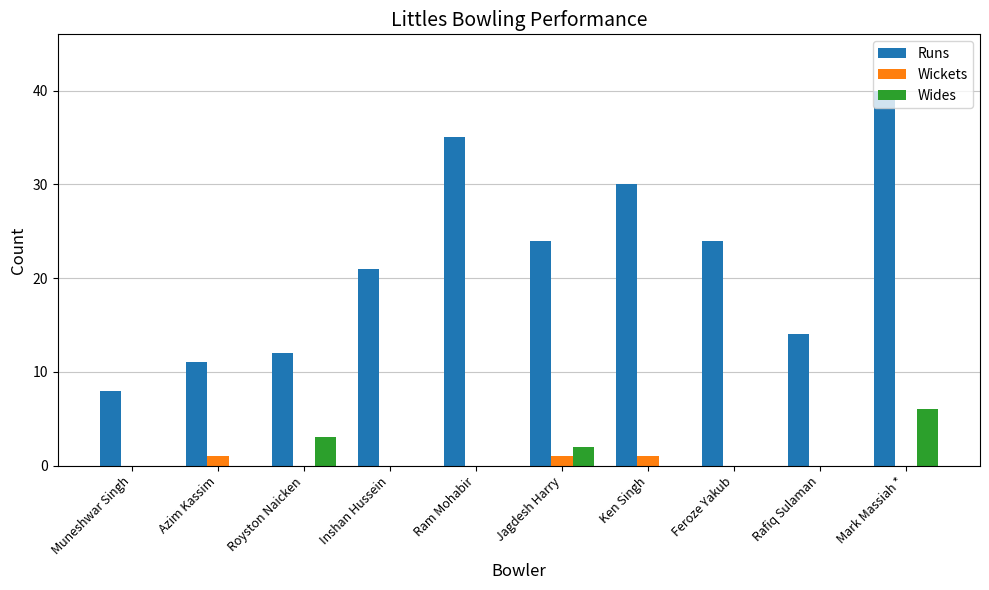

Which series has the largest range (max minus min)?

Runs